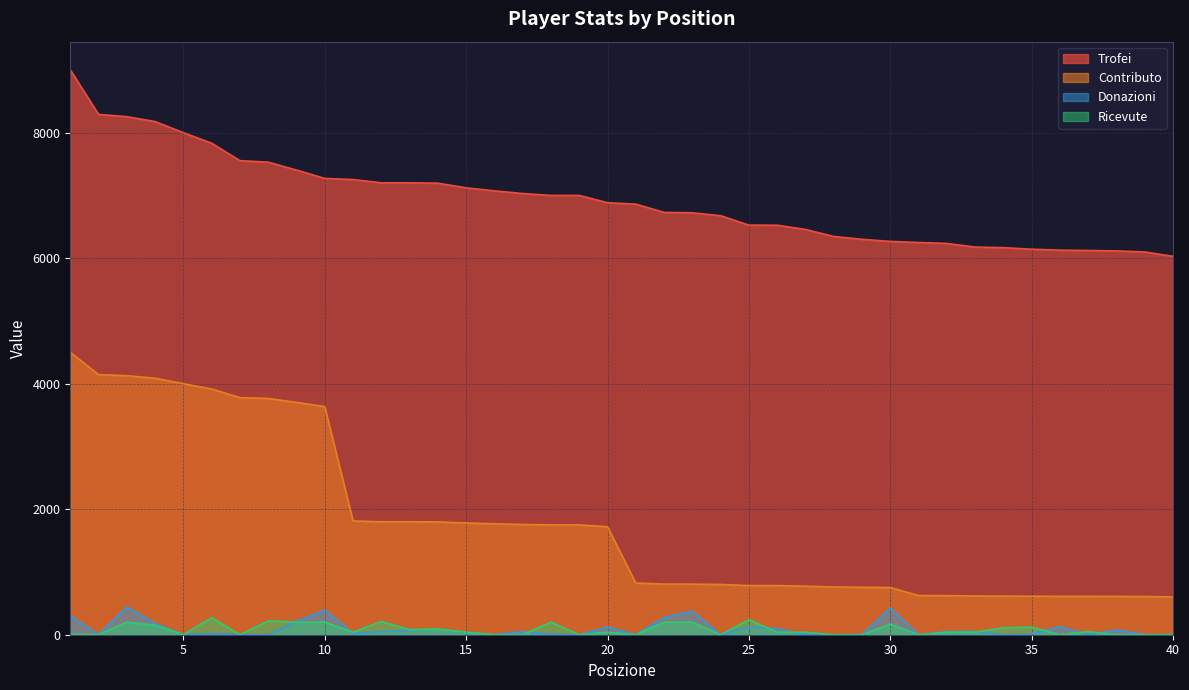

What is the sum of all Trofei values?

277156